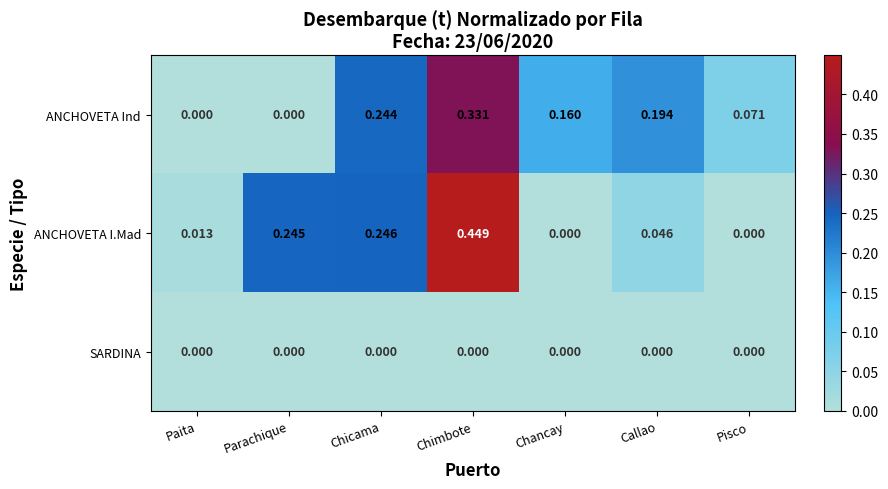

At Callao, list the series in order from largest to smallest.

ANCHOVETA Ind, ANCHOVETA I.Mad, SARDINA